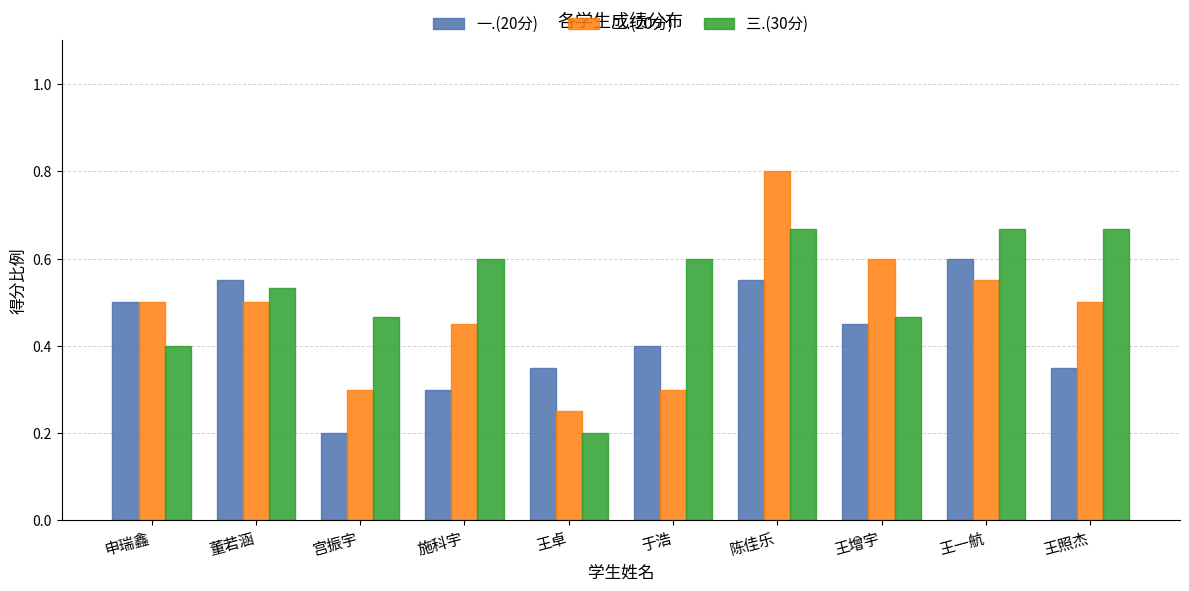

What is the greatest value displayed?

0.8